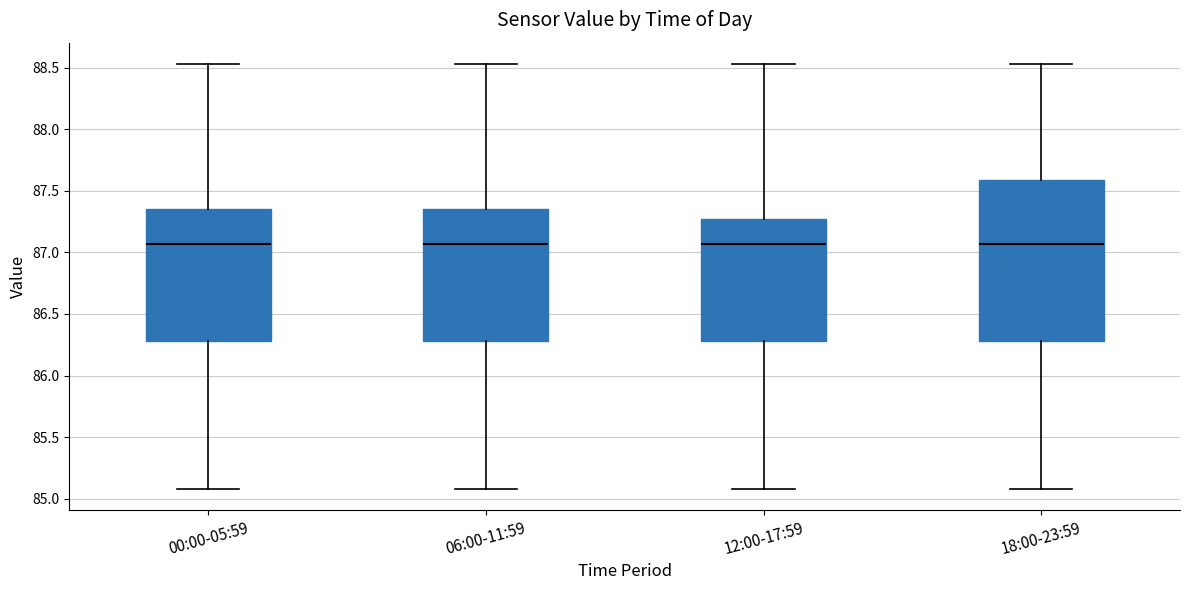

Where does the upper whisker of the box for 12:00-17:59 end on the y-axis? The values are not printed on the chart, so give them approximately, as read against the axis.

88.55